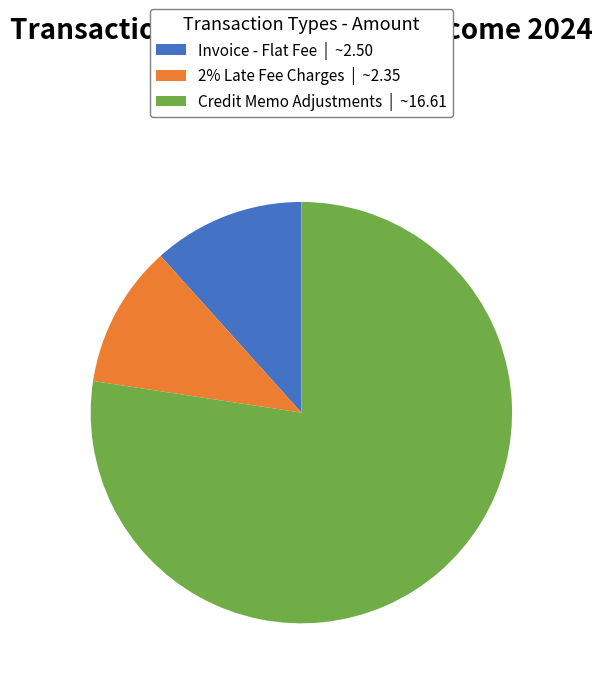

Rank the categories by value from lowest to highest.

2% Late Fee Charges | ~2.35, Invoice - Flat Fee | ~2.50, Credit Memo Adjustments | ~16.61